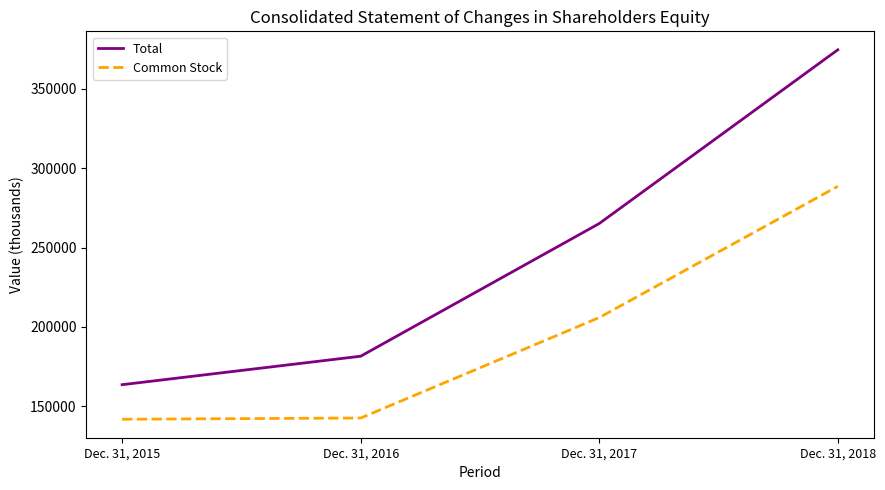

What is the difference between the highest and lowest values at Dec. 31, 2018?

86011